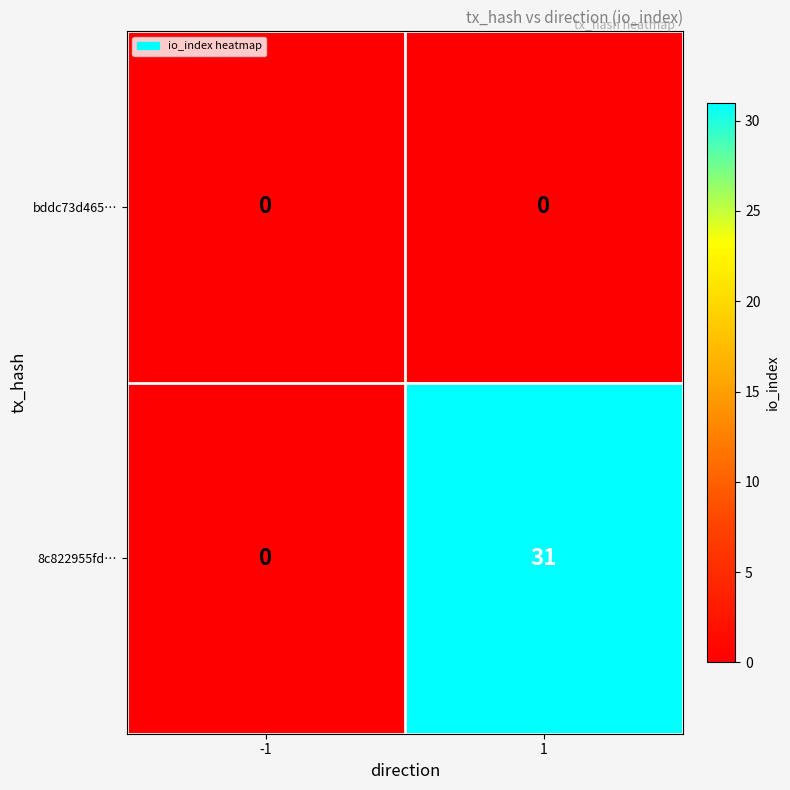

At 1, list the series in order from largest to smallest.

8c822955fd…, bddc73d465…